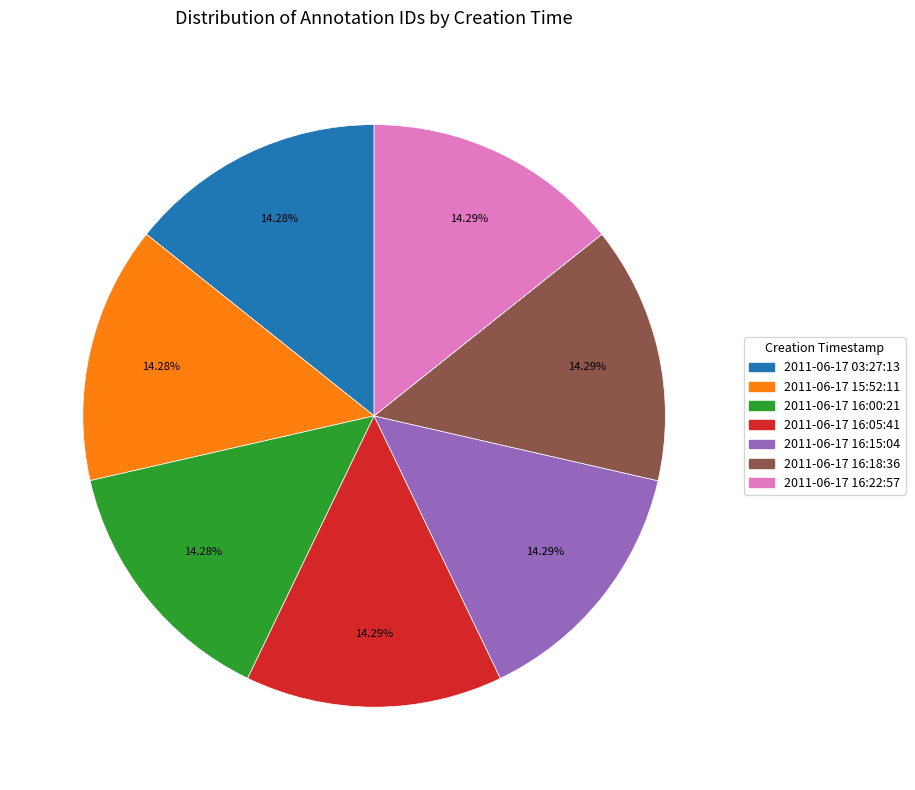

Approximately how many times larger is the value at 2011-06-17 16:18:36 compared to 2011-06-17 03:27:13?

1.0